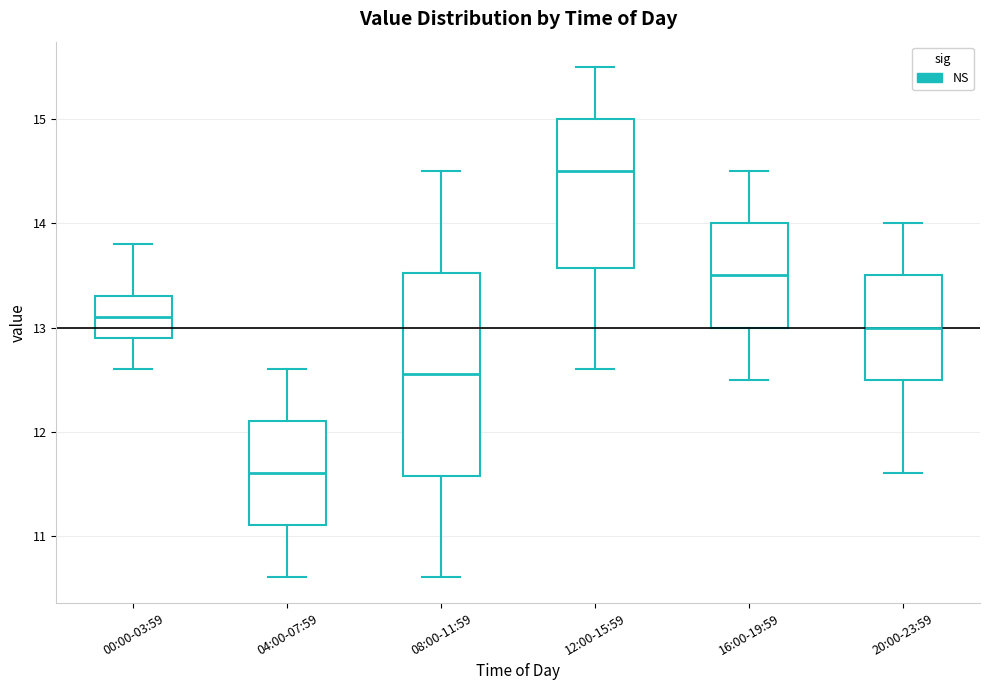

Which box's median line is the highest?

12:00-15:59